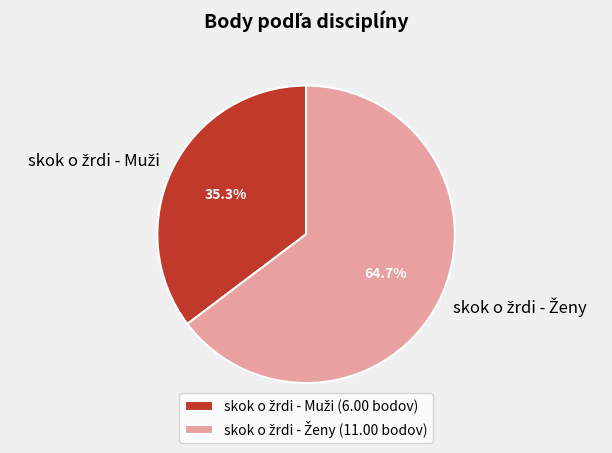

Is there a majority slice in this chart?

Yes